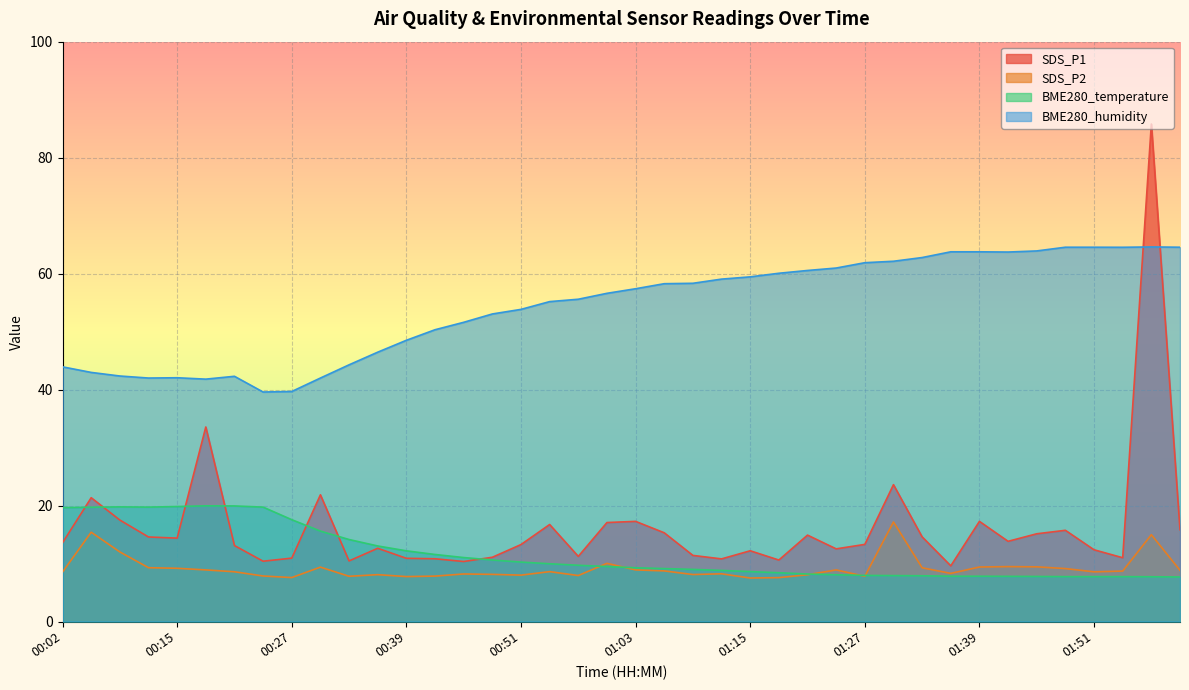

Is it true that BME280_humidity equals 26.2 at 00:12?

False